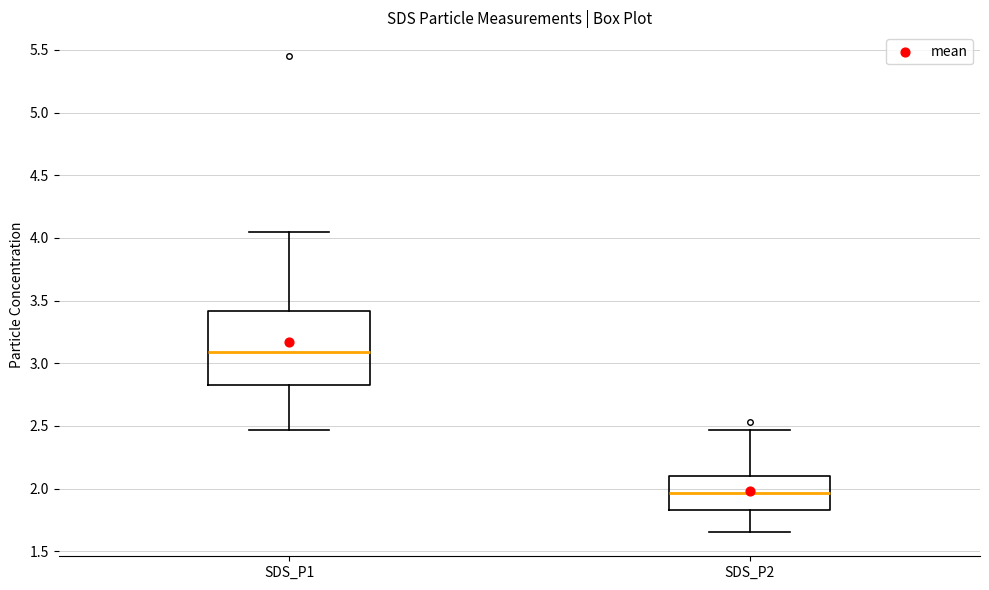

Which box is the tallest, from its lower edge to its upper edge?

SDS_P1